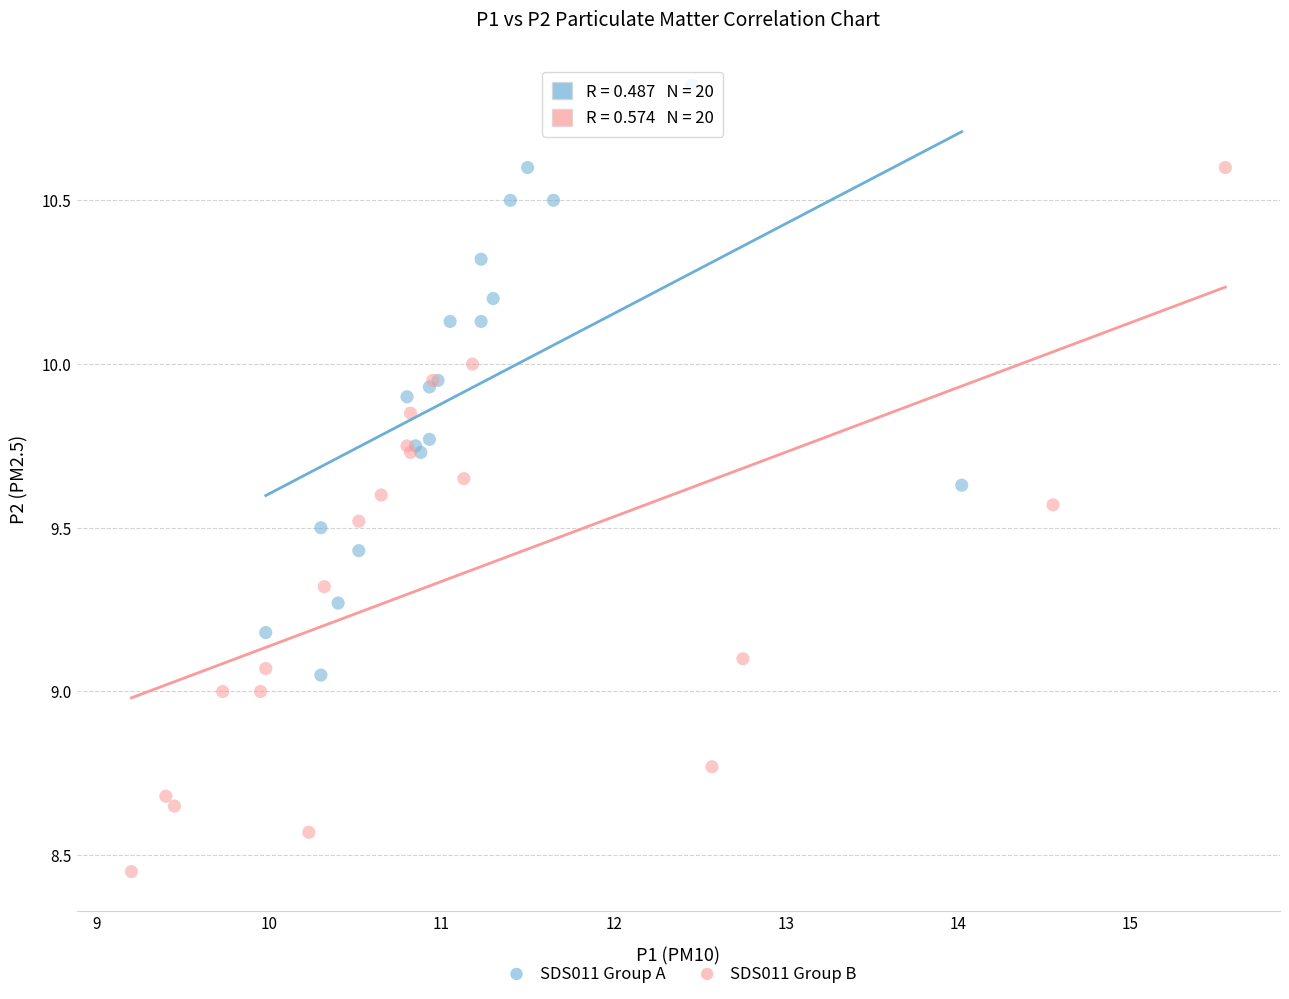

Which series has the largest Y range (max minus min)?

SDS011 Group B